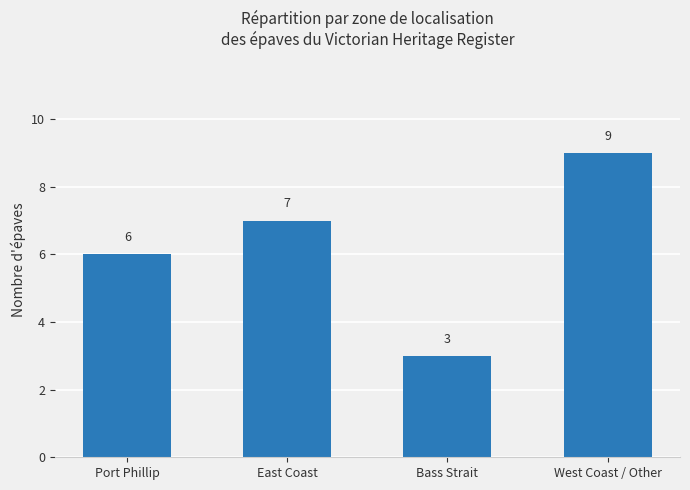

How many distinct data groups are displayed?

1